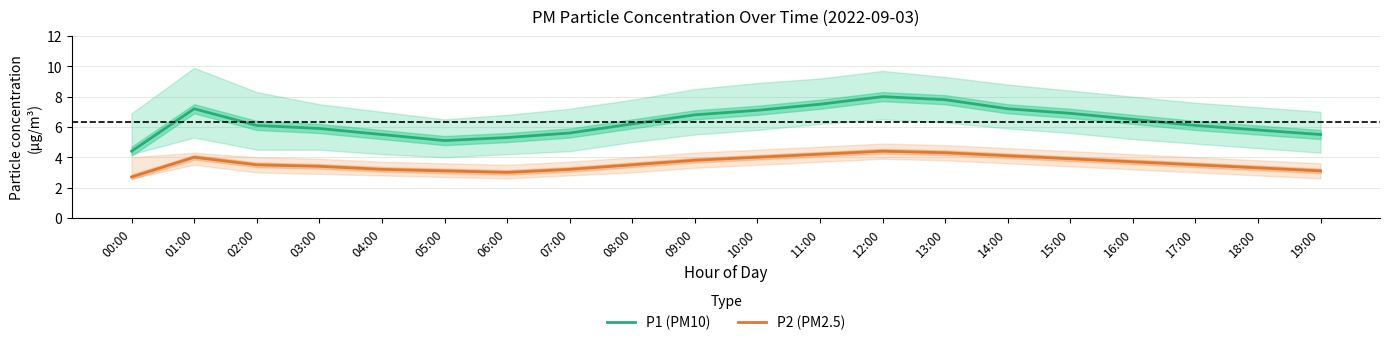

Reading left to right, what are all the values shown in this chart?

P1 (PM10): 00:00=4.4	01:00=7.2	02:00=6.1	03:00=5.9	04:00=5.5	05:00=5.1	06:00=5.3	07:00=5.6	08:00=6.2	09:00=6.8	10:00=7.1	11:00=7.5	12:00=8.0	13:00=7.8	14:00=7.2	15:00=6.9	16:00=6.5	17:00=6.1	18:00=5.8	19:00=5.5
P2 (PM2.5): 00:00=2.7	01:00=4.0	02:00=3.5	03:00=3.4	04:00=3.2	05:00=3.1	06:00=3.0	07:00=3.2	08:00=3.5	09:00=3.8	10:00=4.0	11:00=4.2	12:00=4.4	13:00=4.3	14:00=4.1	15:00=3.9	16:00=3.7	17:00=3.5	18:00=3.3	19:00=3.1